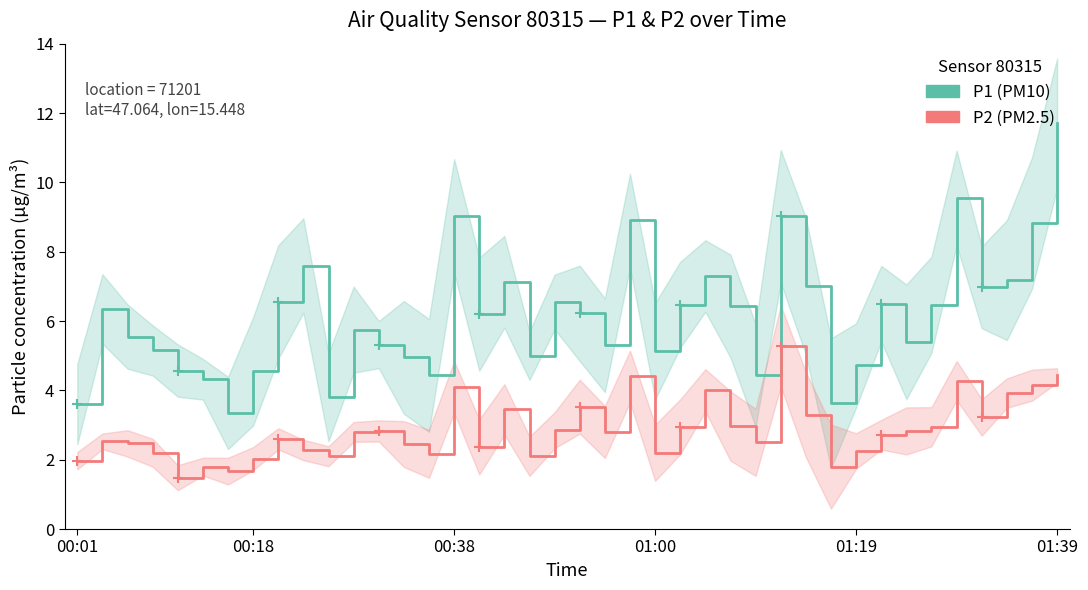

Between 24 and 28, which series saw the biggest shift?

P1